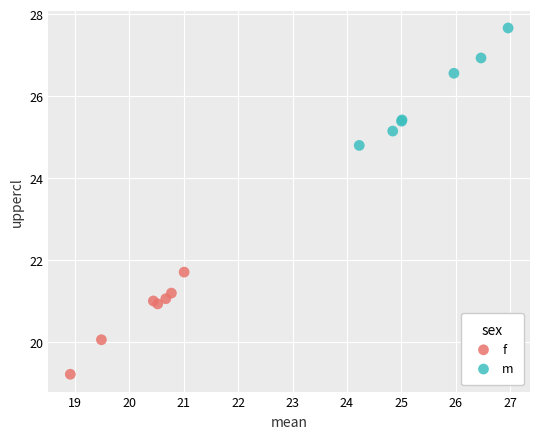

Which series contains the highest Y value?

m